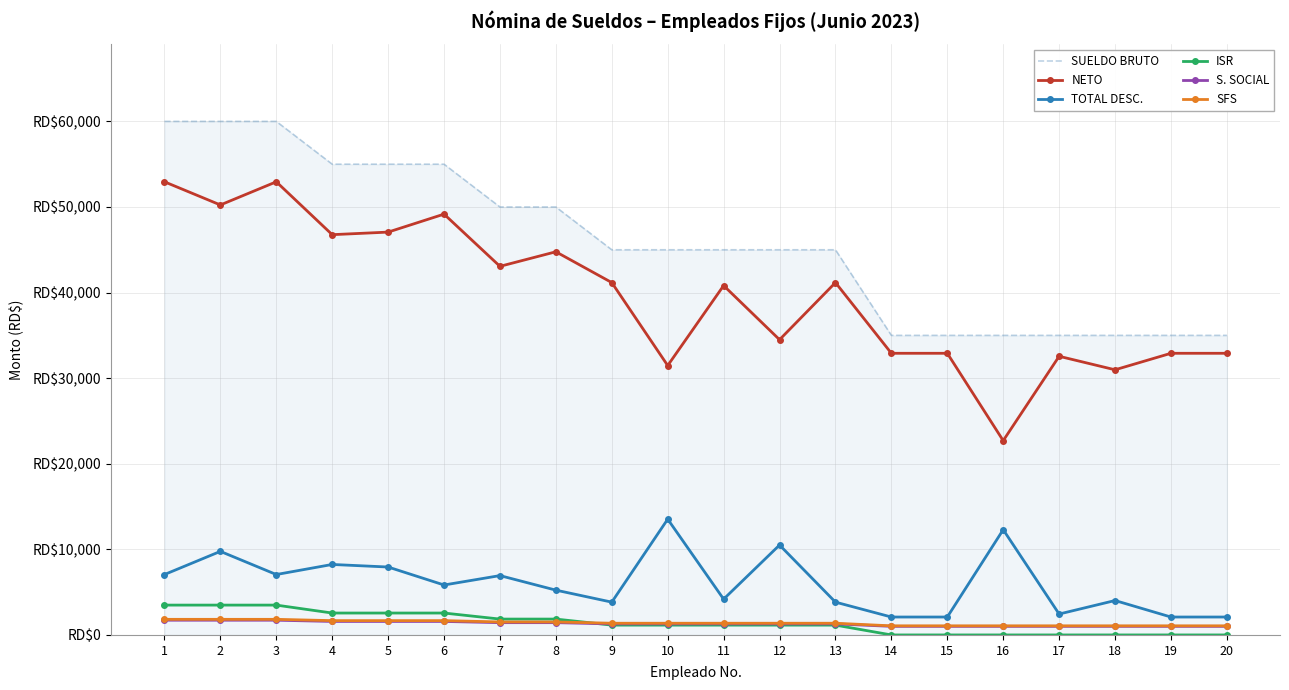

The S. SOCIAL series shows 1291.5 at 11. True or false?

True